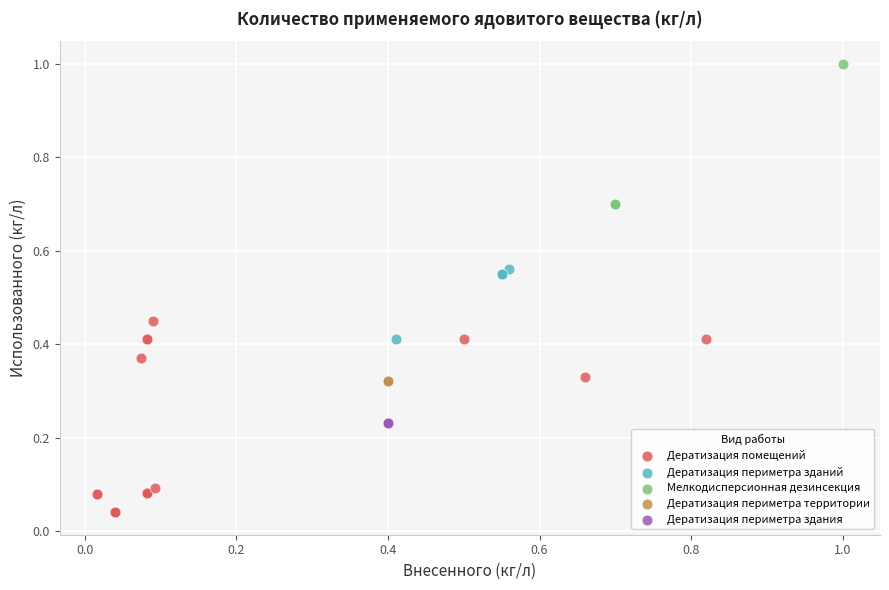

Which series contains the lowest Y value?

Дератизация помещений